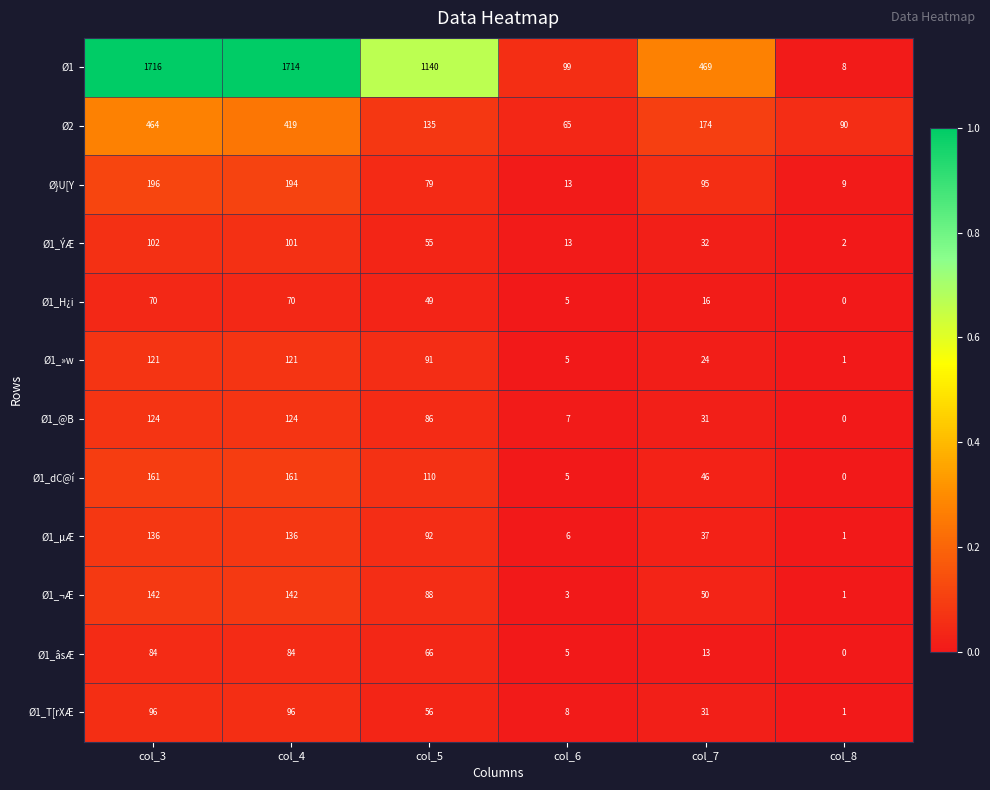

What is the maximum value shown in the chart?

1716